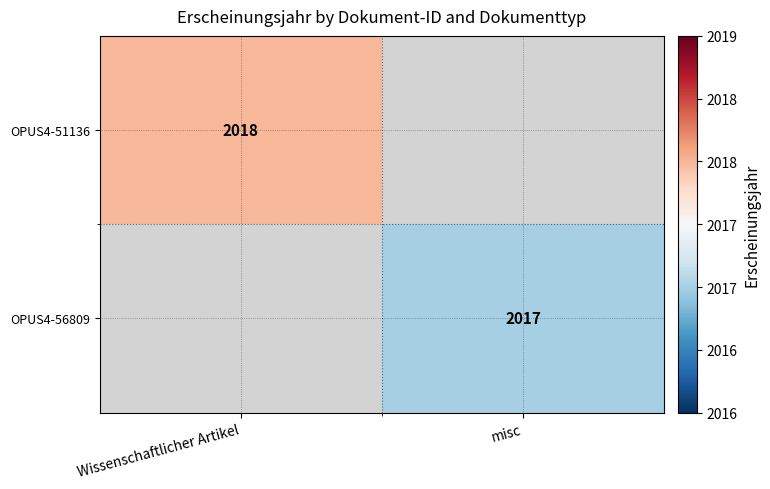

Is the value of OPUS4-56809 at misc greater than the value of OPUS4-51136 at Wissenschaftlicher Artikel?

No